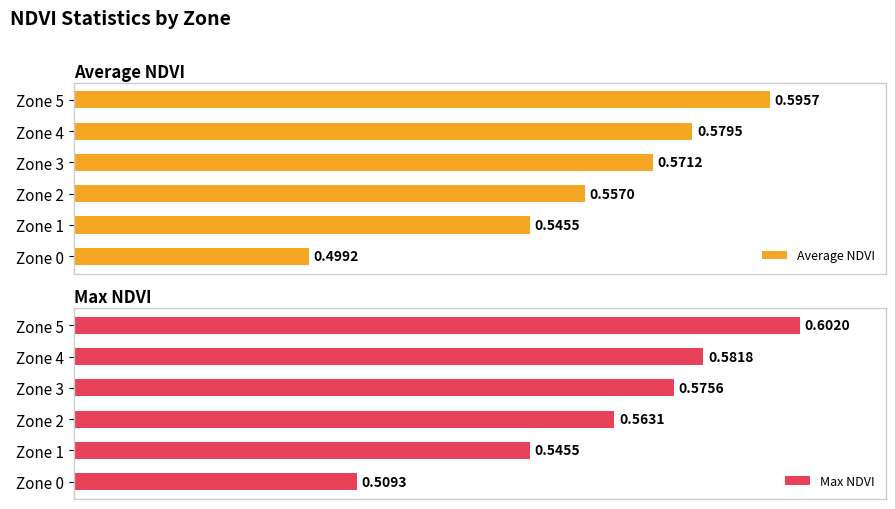

Rank the categories by Average NDVI value from highest to lowest.

Zone 5, Zone 4, Zone 3, Zone 2, Zone 1, Zone 0